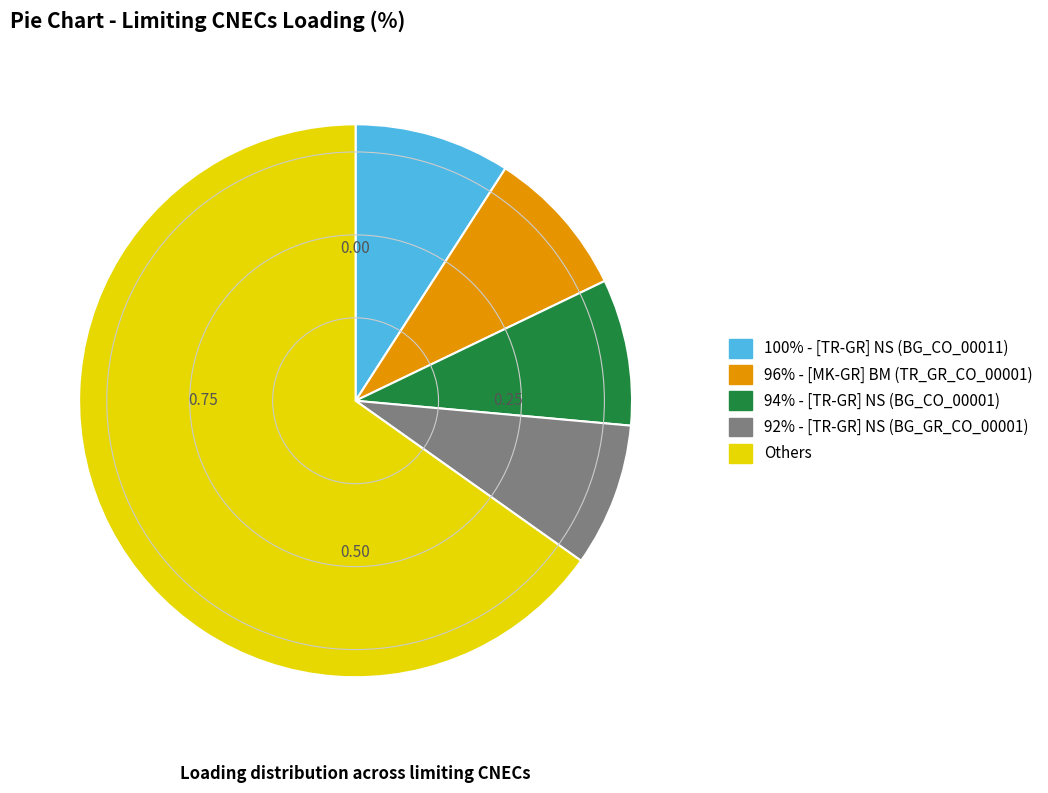

How many segments does this pie chart have?

5